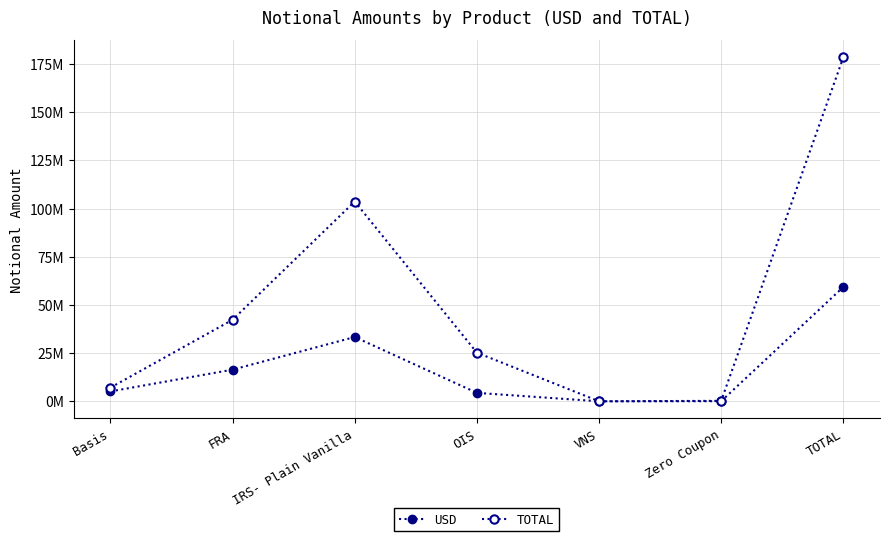

Is it true that TOTAL equals 230767 at Zero Coupon?

True